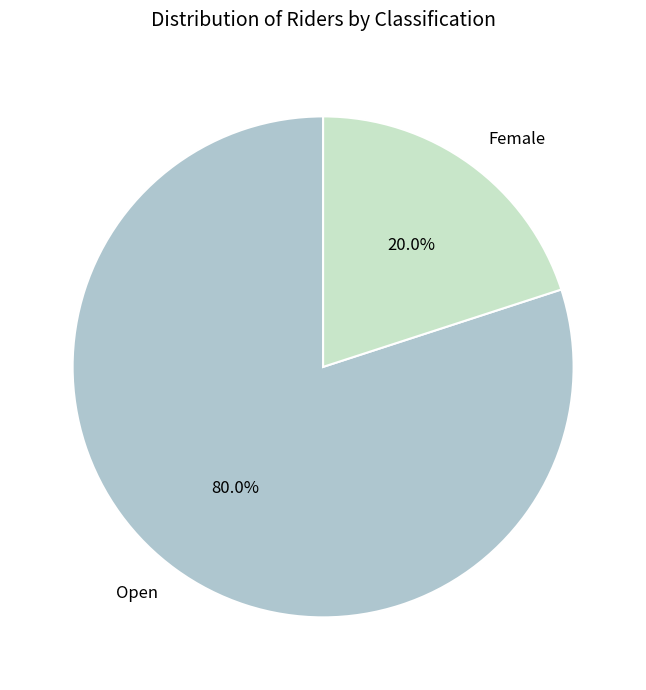

Is Female the majority of the pie?

No